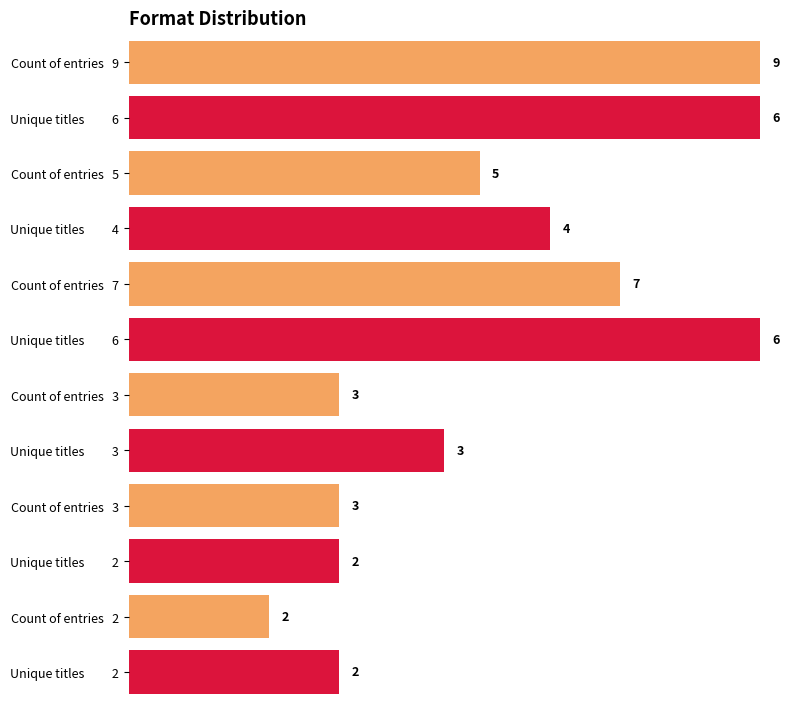

What is the minimum value shown in the chart?

2